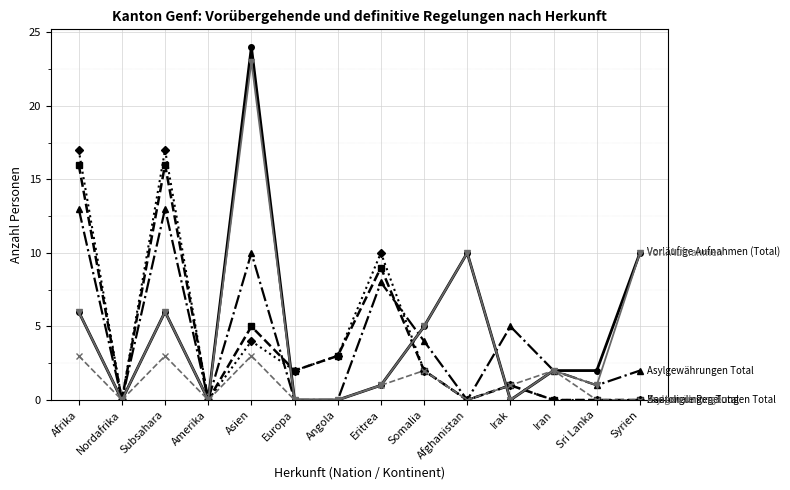

Which category has the highest value across all series?

Asien